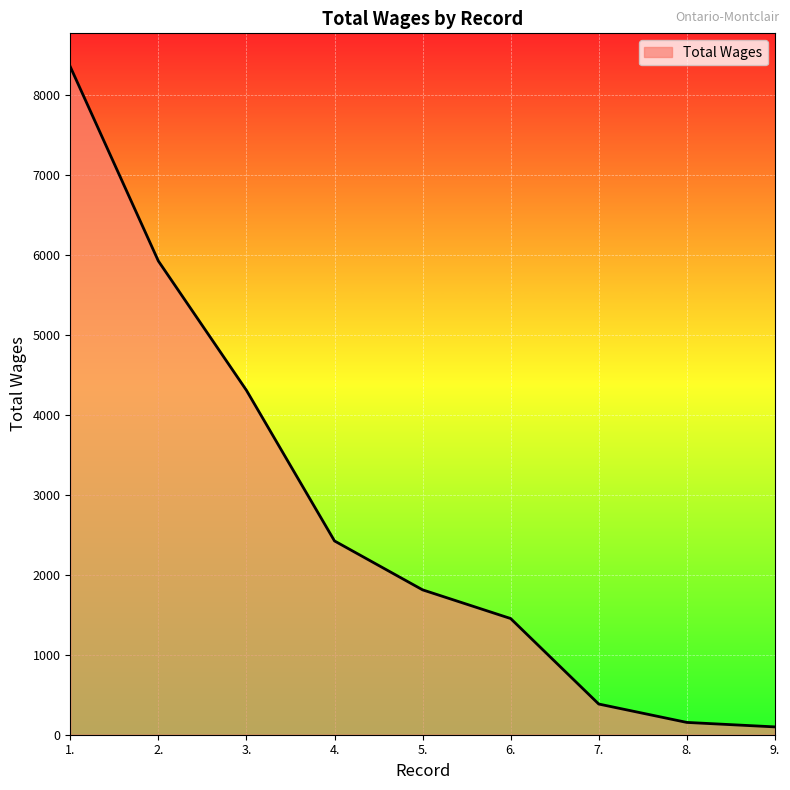

Is it true that the value at 2. is 1471?

False